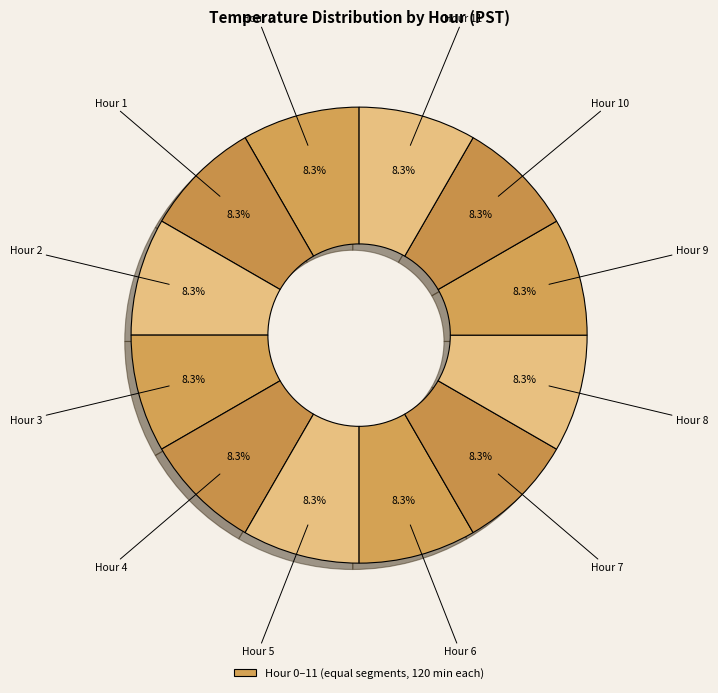

Count the number of slices in the pie.

12